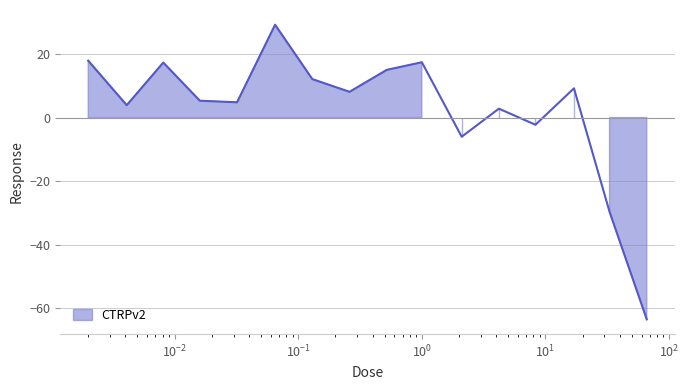

True or false: the data has more than 0 interior local peaks.

True